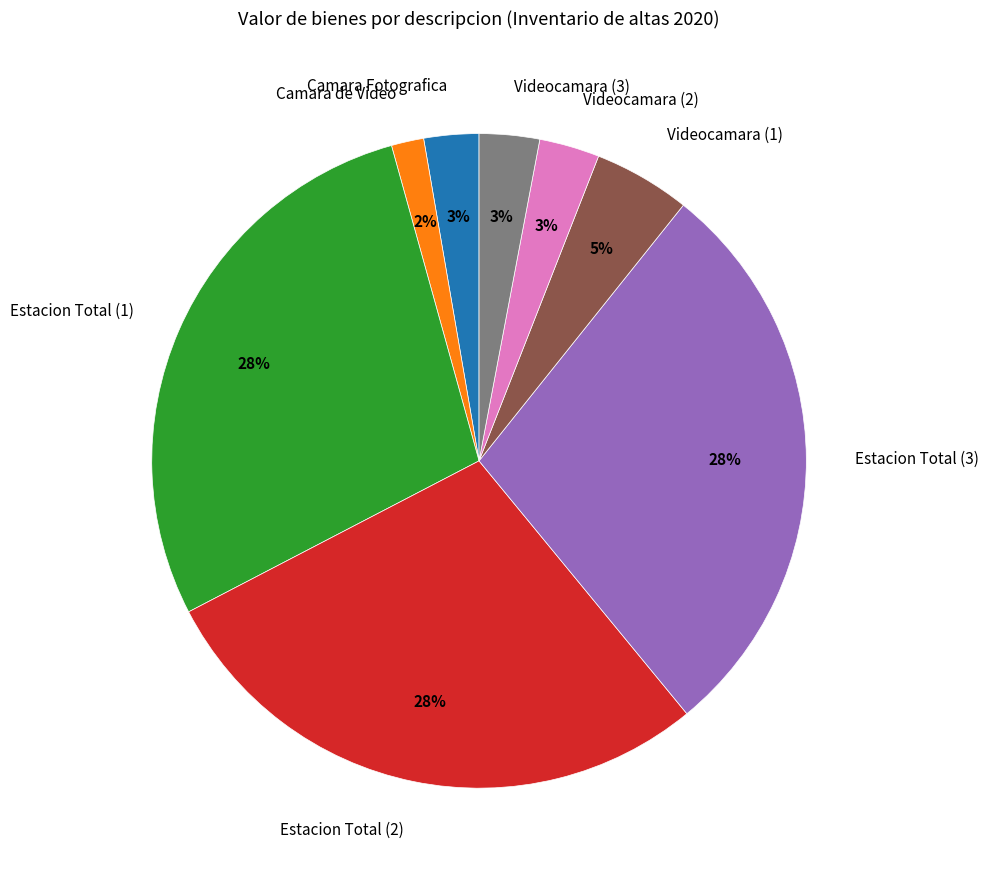

Is the sum of Estacion Total (2) and Estacion Total (1) greater than half?

Yes